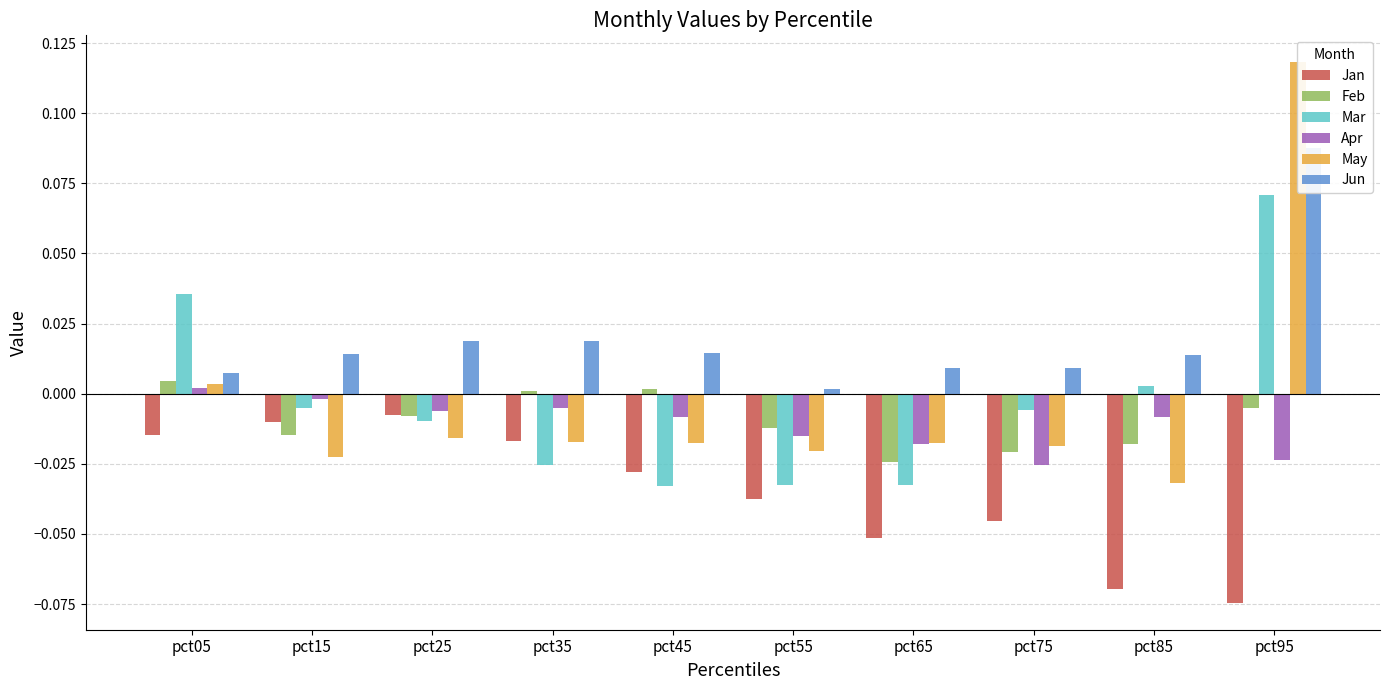

Rank the categories by Apr value from highest to lowest.

pct05, pct15, pct35, pct25, pct85, pct45, pct55, pct65, pct95, pct75